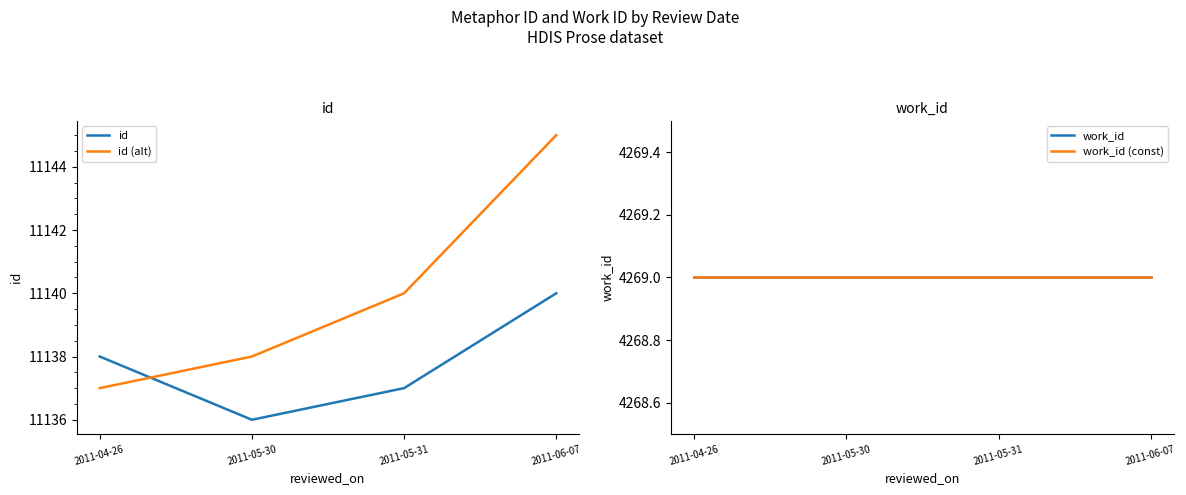

Does the chart have visible grid lines?

No